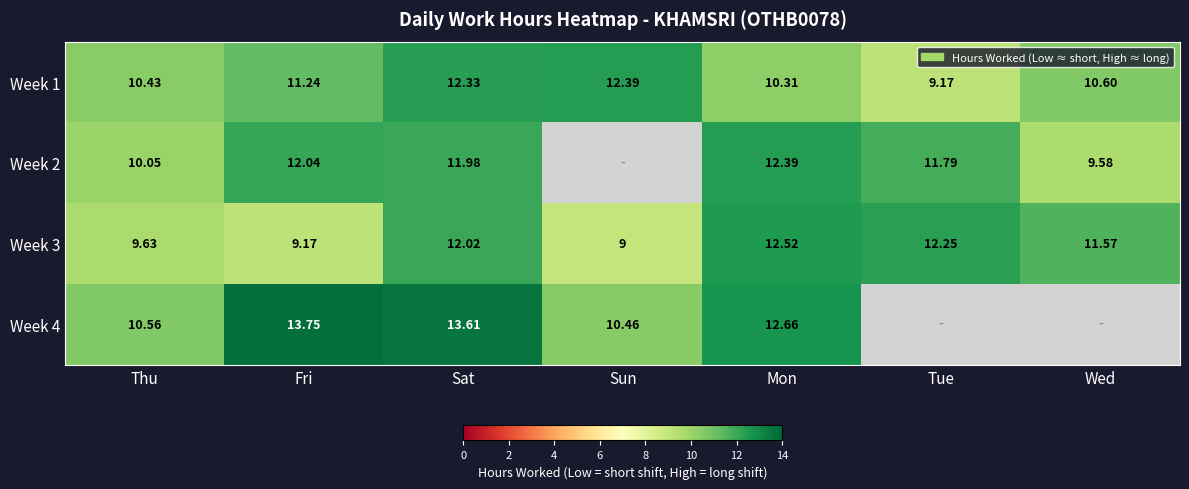

Which label corresponds to the smallest value in the chart?

Sun